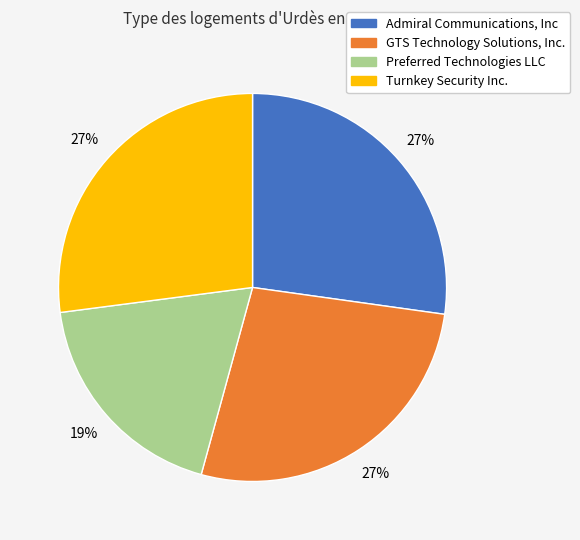

Count the number of slices in the pie.

4